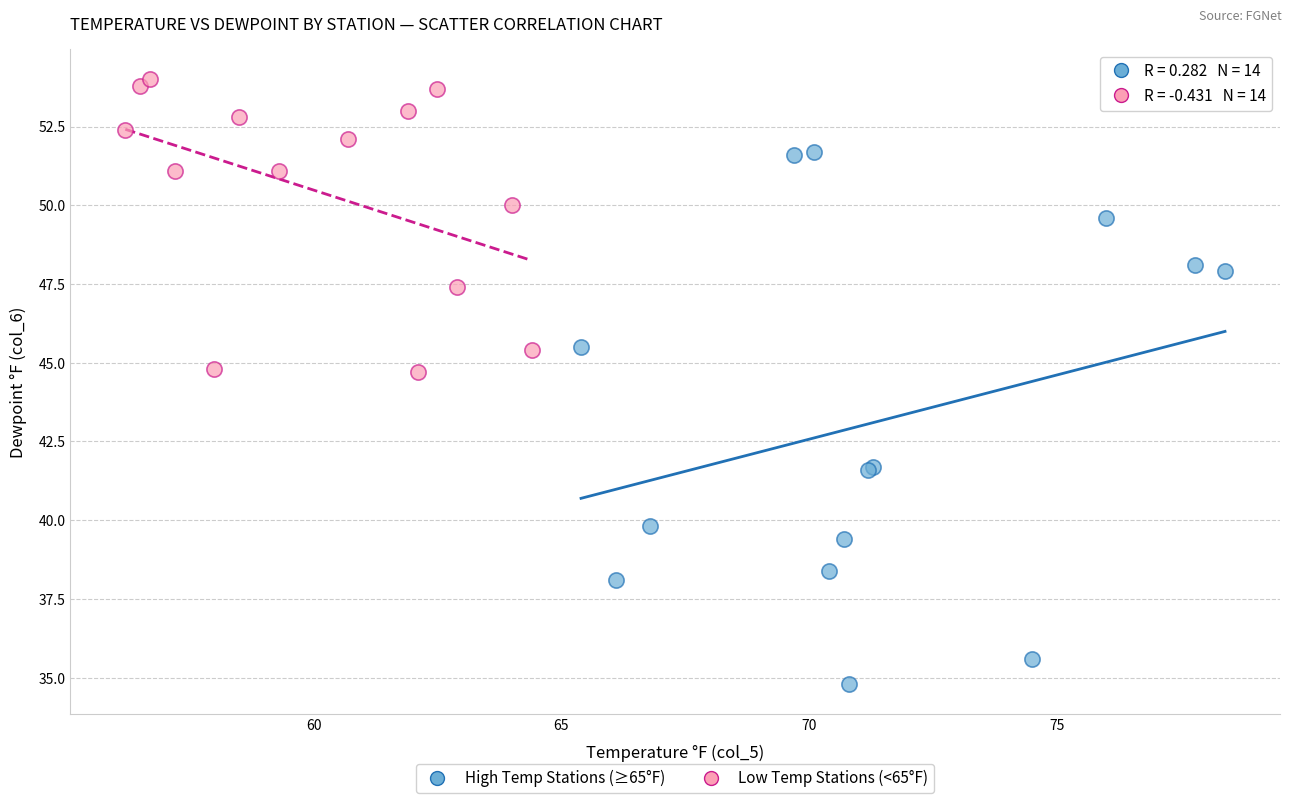

Which series reaches the minimum Y coordinate?

High Temp Stations (≥65°F)